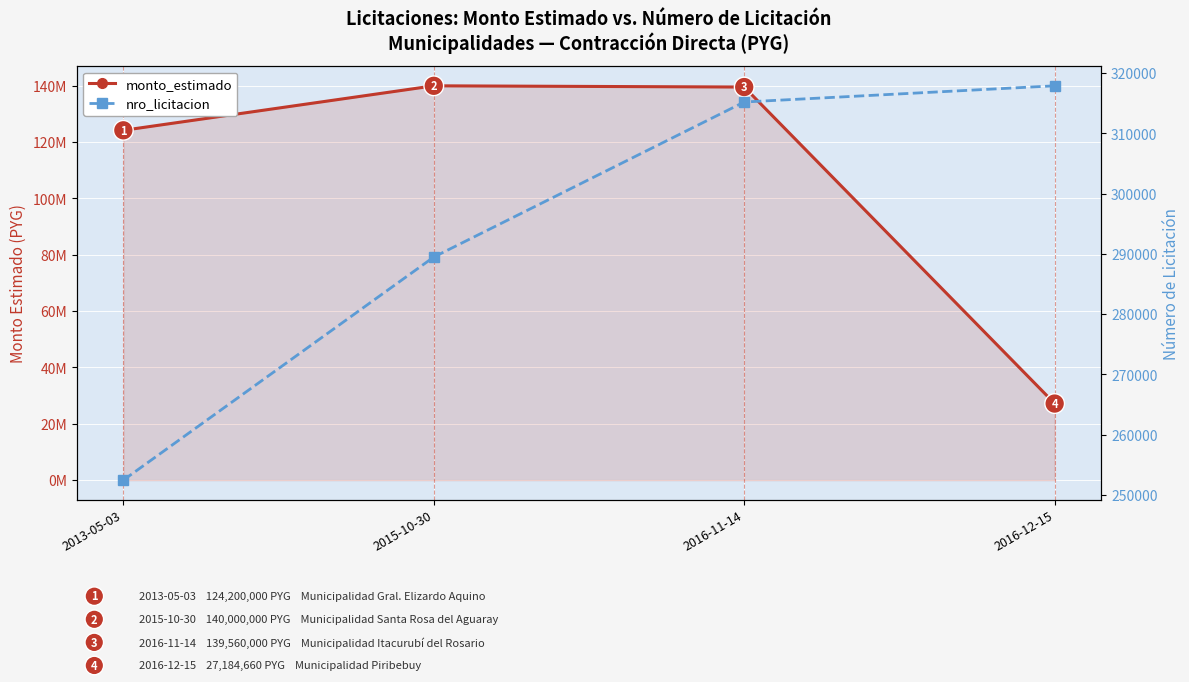

Is the value of nro_licitacion at 2015-10-30 greater than the value of monto_estimado at 2016-12-15?

No